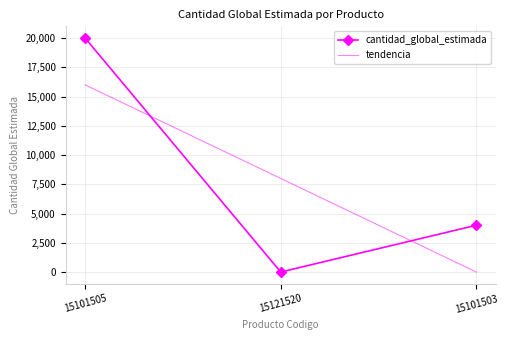

Between 15121520 and 15101503, which series saw the biggest shift?

tendencia